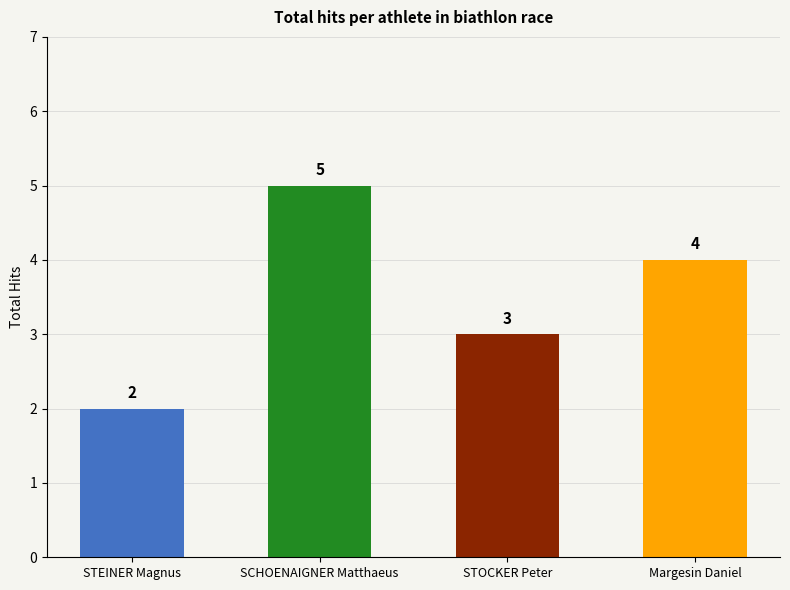

Where is the data nearest to the value 3?

STOCKER Peter